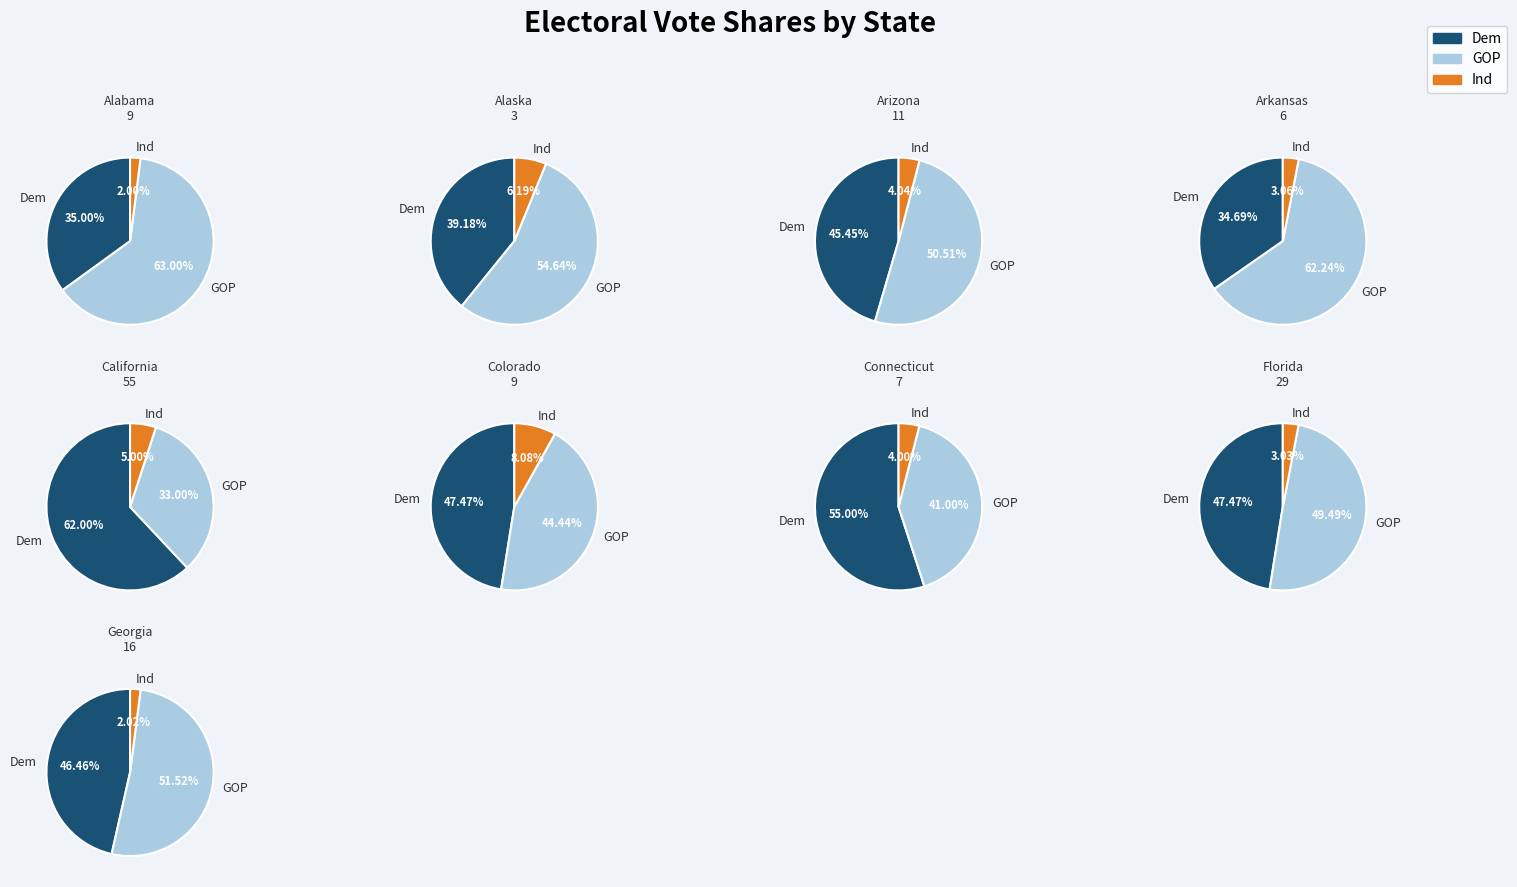

Count the number of slices in the pie.

9